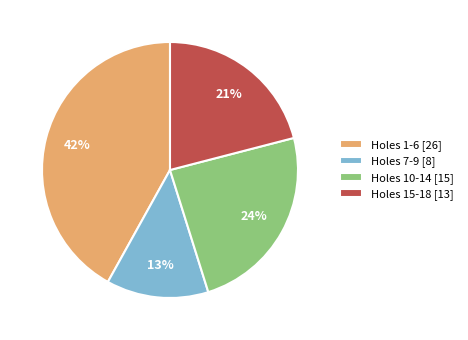

Approximately how many times larger is the value at Holes 1-6 [26] compared to Holes 15-18 [13]?

2.0